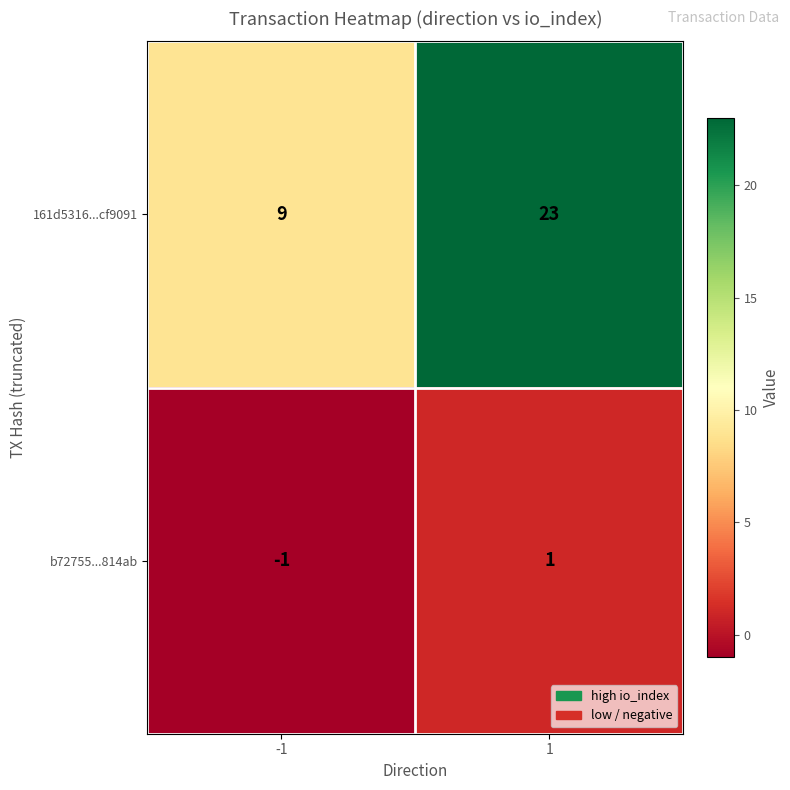

Rank the series at 1 from lowest to highest value.

b72755...814ab, 161d5316...cf9091